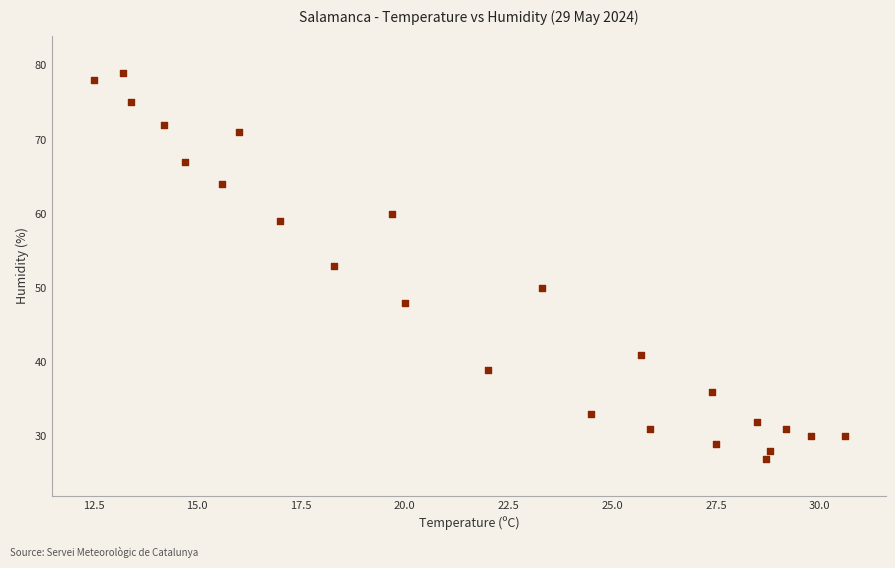

What is the range of Y values (max minus min)?

52